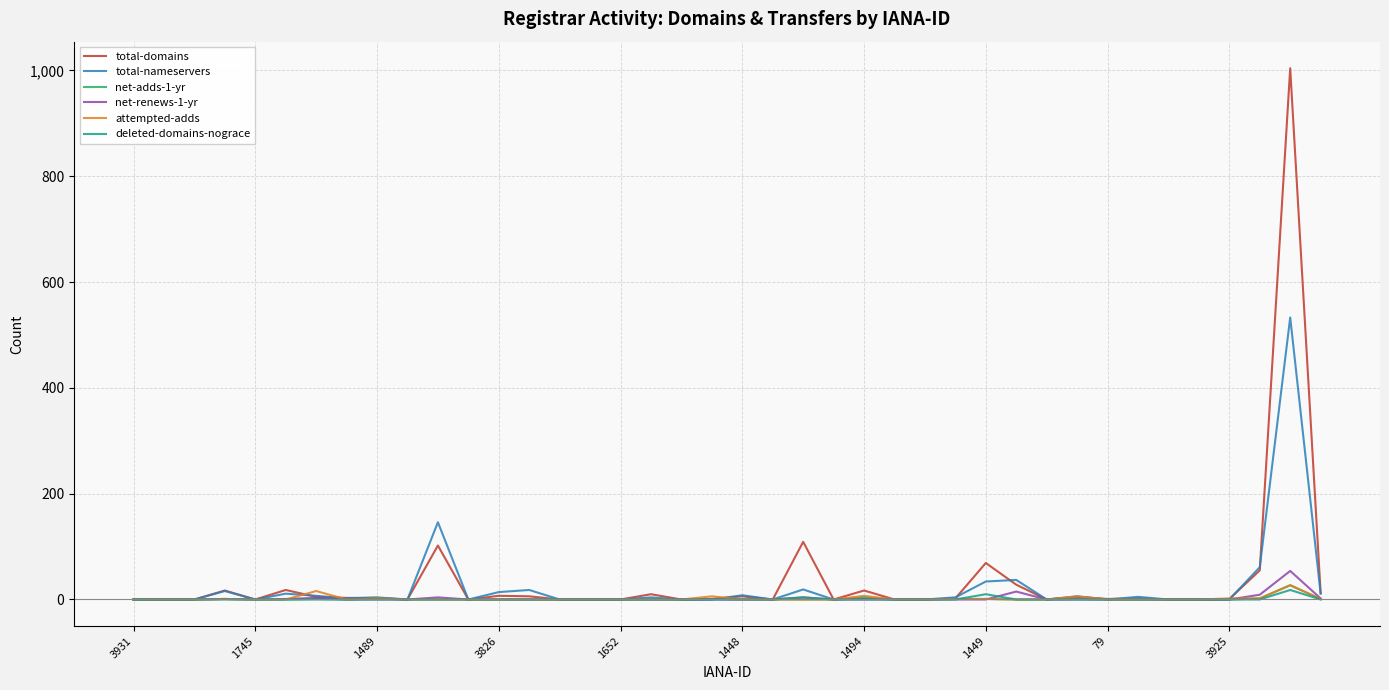

What is the highest value of the total-nameservers series?

533